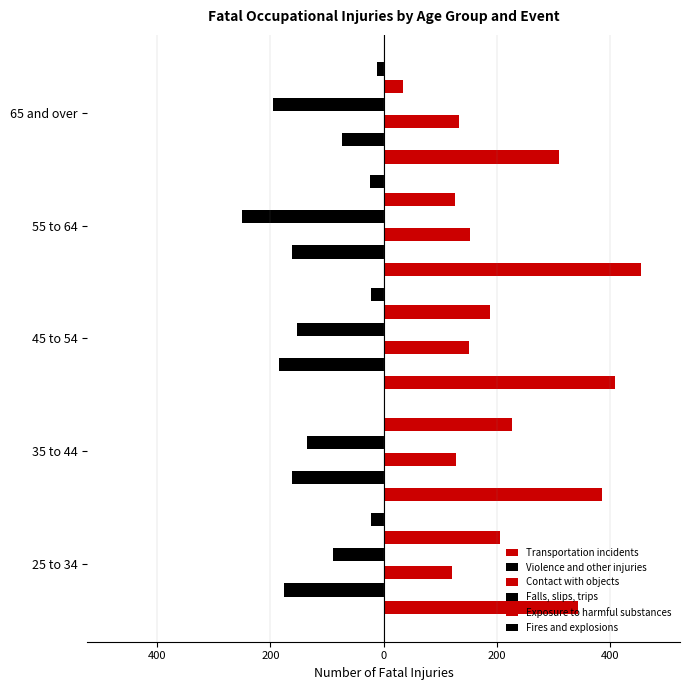

Is it true that Contact with objects equals 127 at 35 to 44?

True